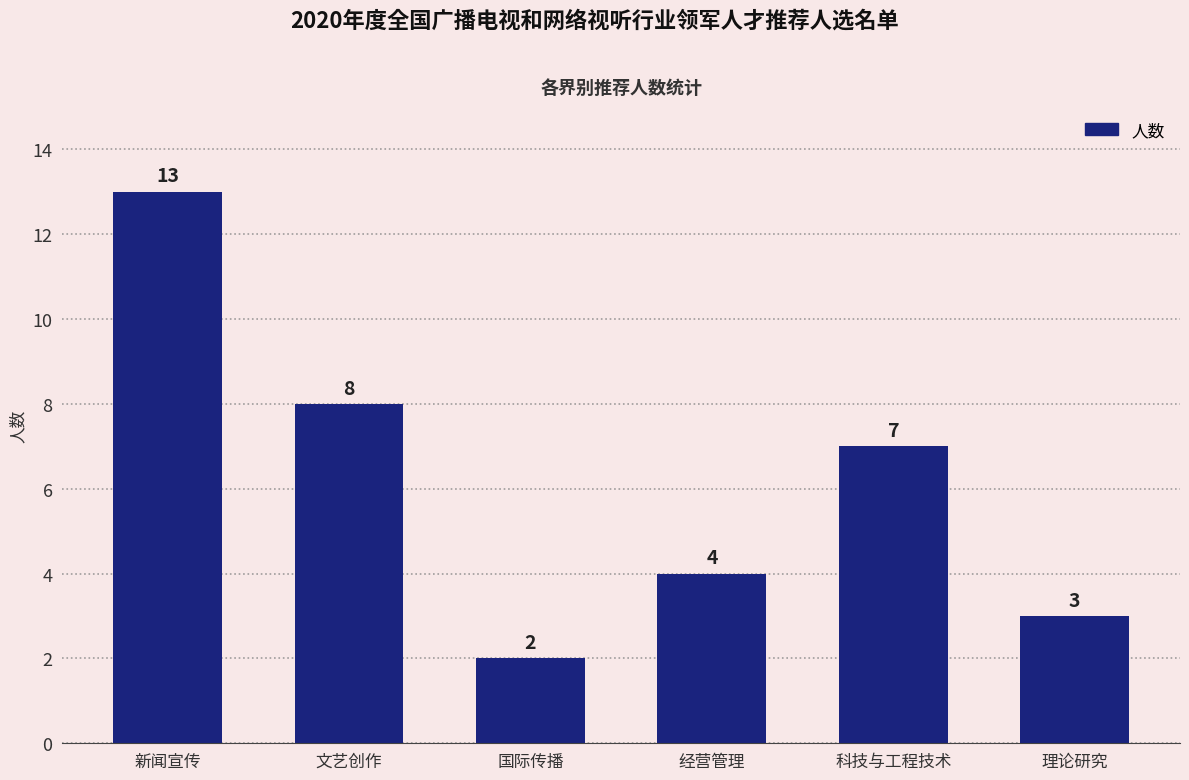

List the labels in order of value, smallest first.

国际传播, 理论研究, 经营管理, 科技与工程技术, 文艺创作, 新闻宣传